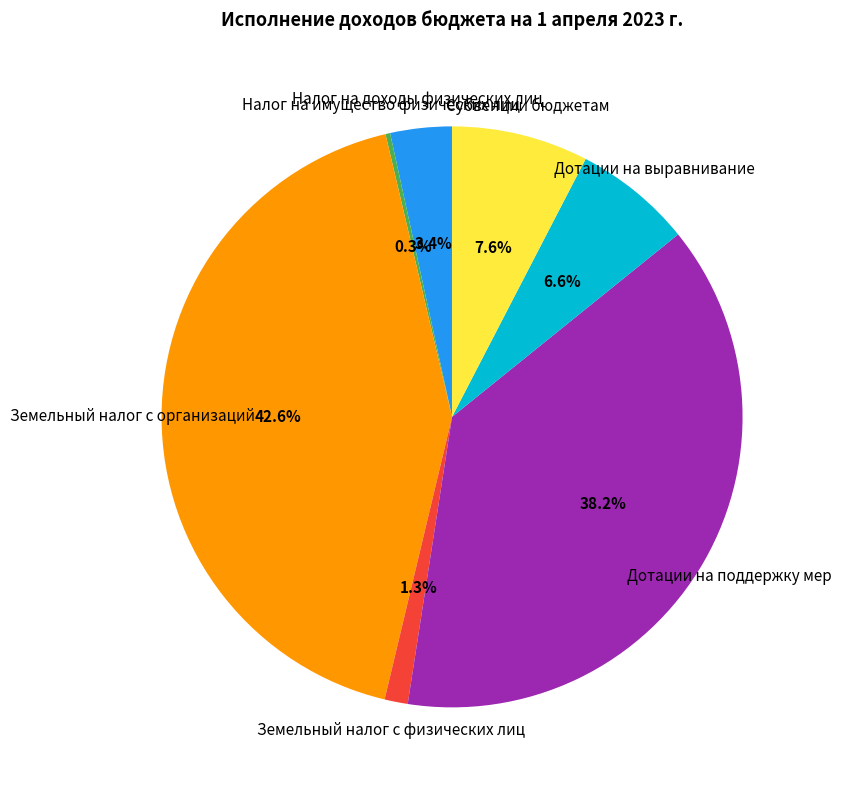

Which has a higher value, Субвенции бюджетам or Дотации на выравнивание?

Субвенции бюджетам